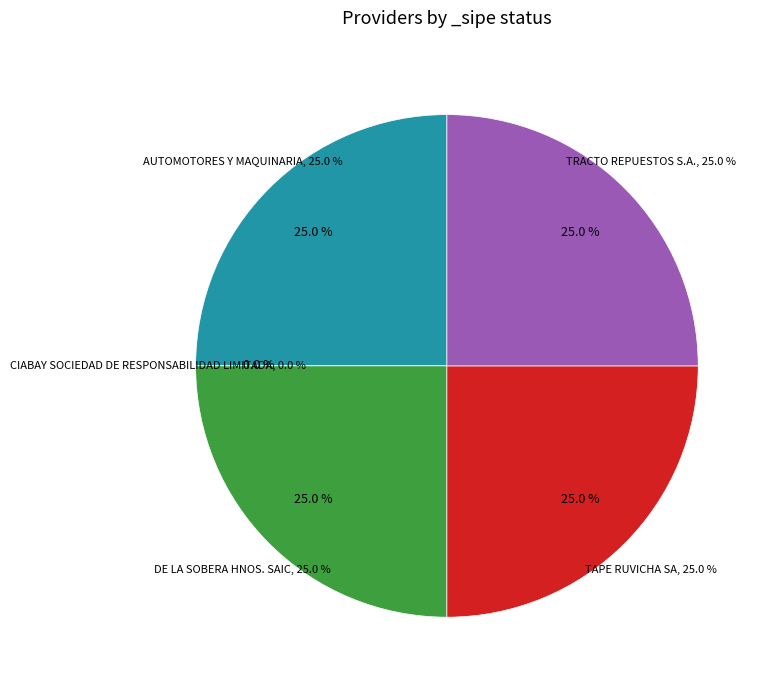

To the nearest percent, what percentage of the pie is DE LA SOBERA HNOS. SAIC?

25%